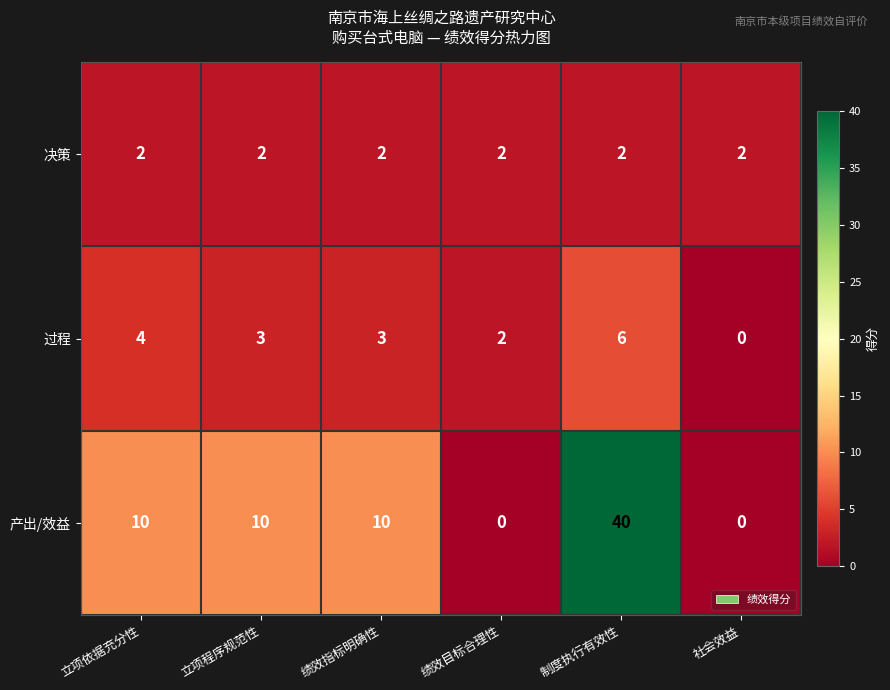

True or false: 过程 has a value of 4 at 绩效指标明确性.

False